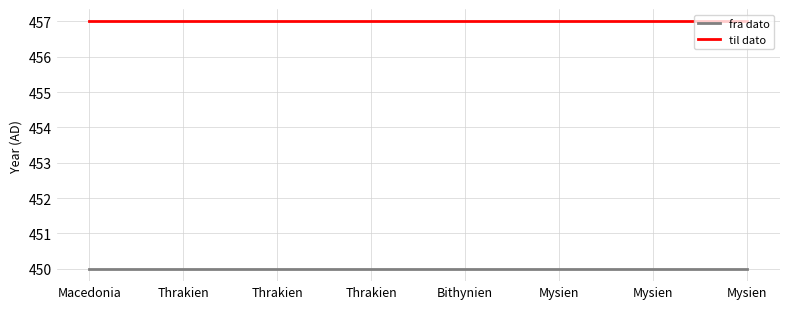

Between Macedonia and Mysien, which is larger?

Macedonia